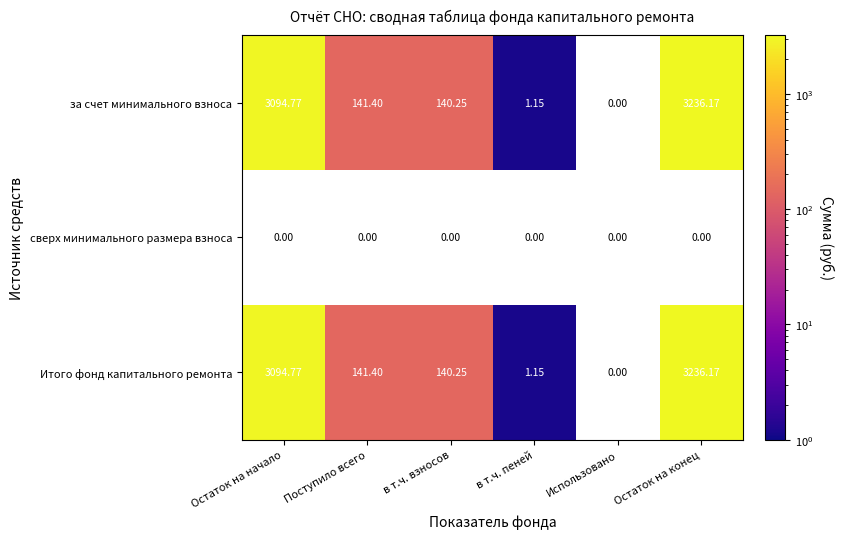

How many data points in за счет минимального взноса are above 140?

4